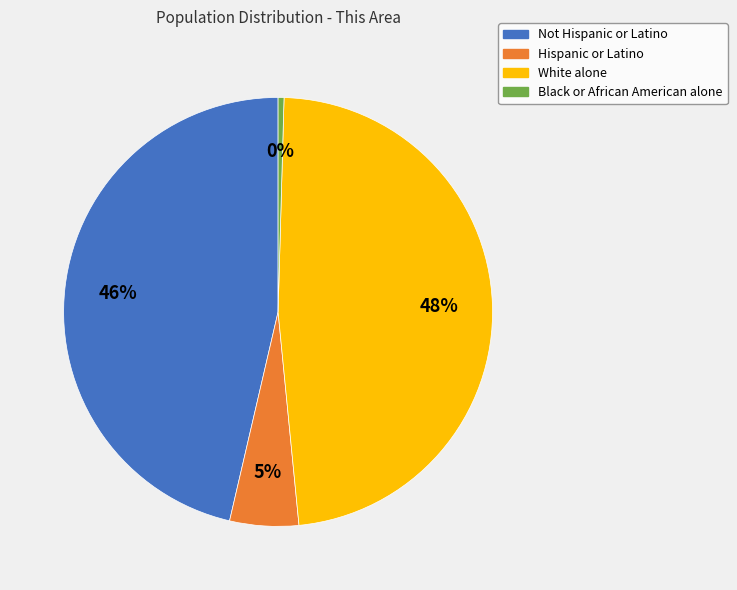

Approximately how many times larger is the value at Not Hispanic or Latino compared to White alone?

1.0